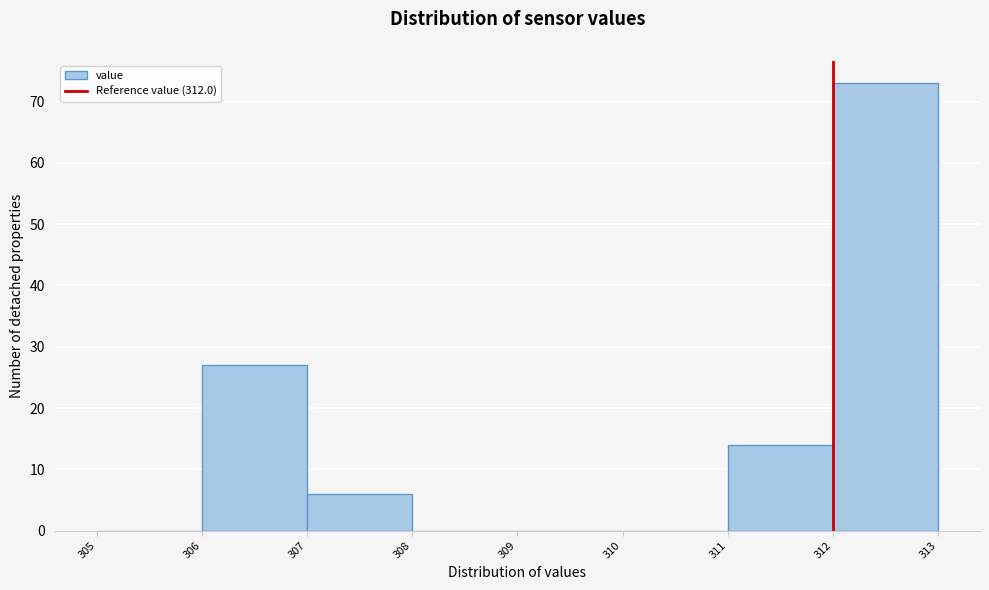

Which range on the x-axis has the tallest bar?

312 to 313